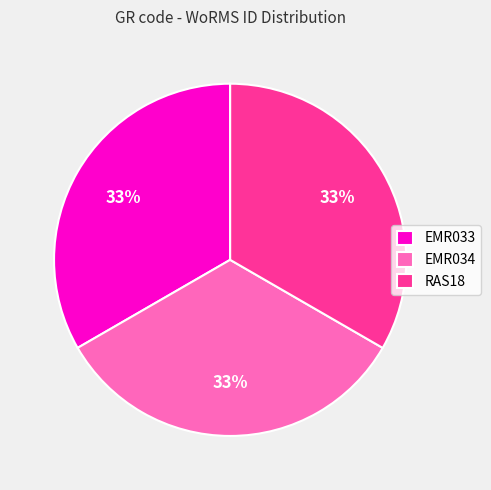

Approximately how many times larger is the value at RAS18 compared to EMR034?

1.0